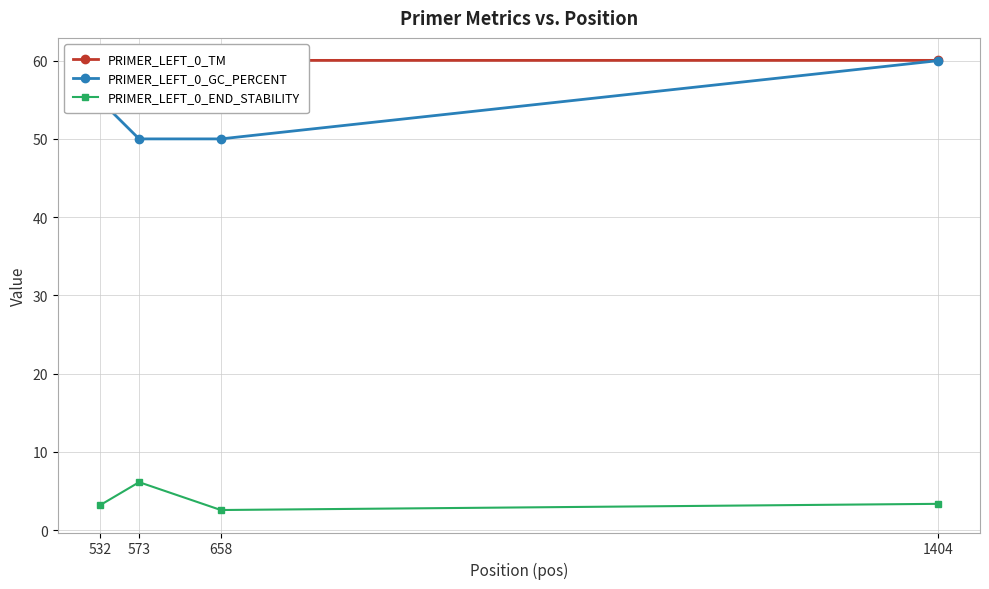

Where does the PRIMER_LEFT_0_END_STABILITY series first go above 3?

532